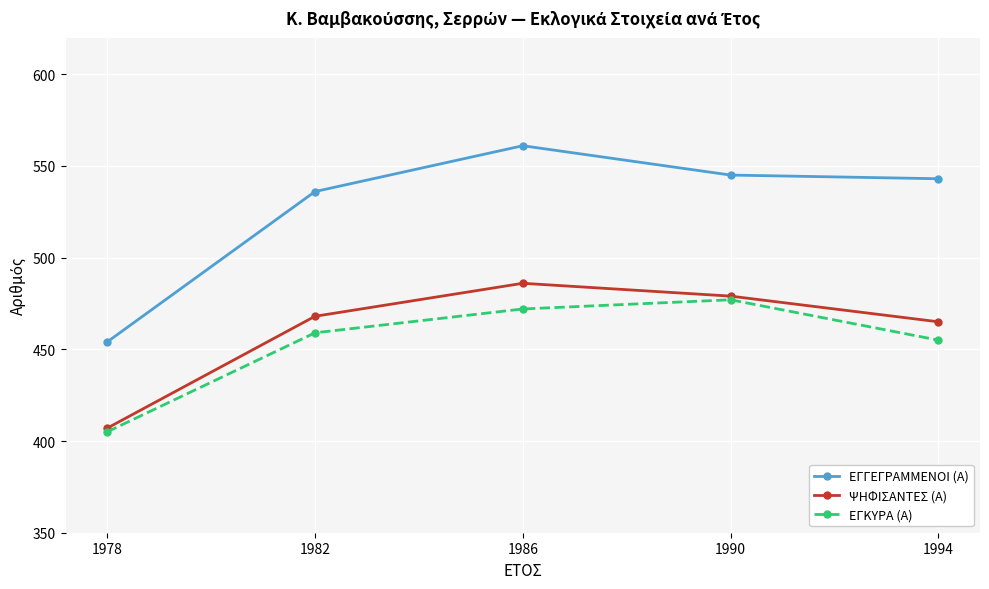

What is the value of the ΕΓΓΕΓΡΑΜΜΕΝΟΙ (Α) point at the 5th from the left?

543